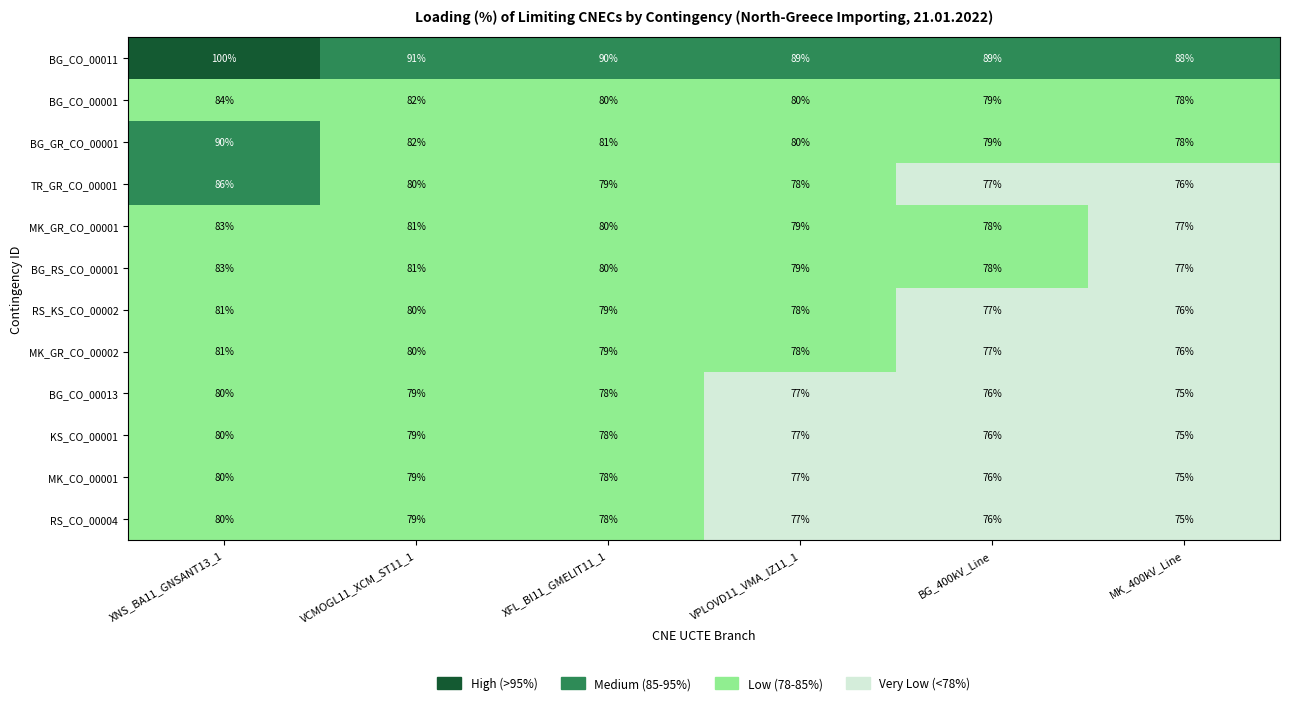

What is the spread (max minus min) of values at VPLOVD11_VMA_IZ11_1?

12